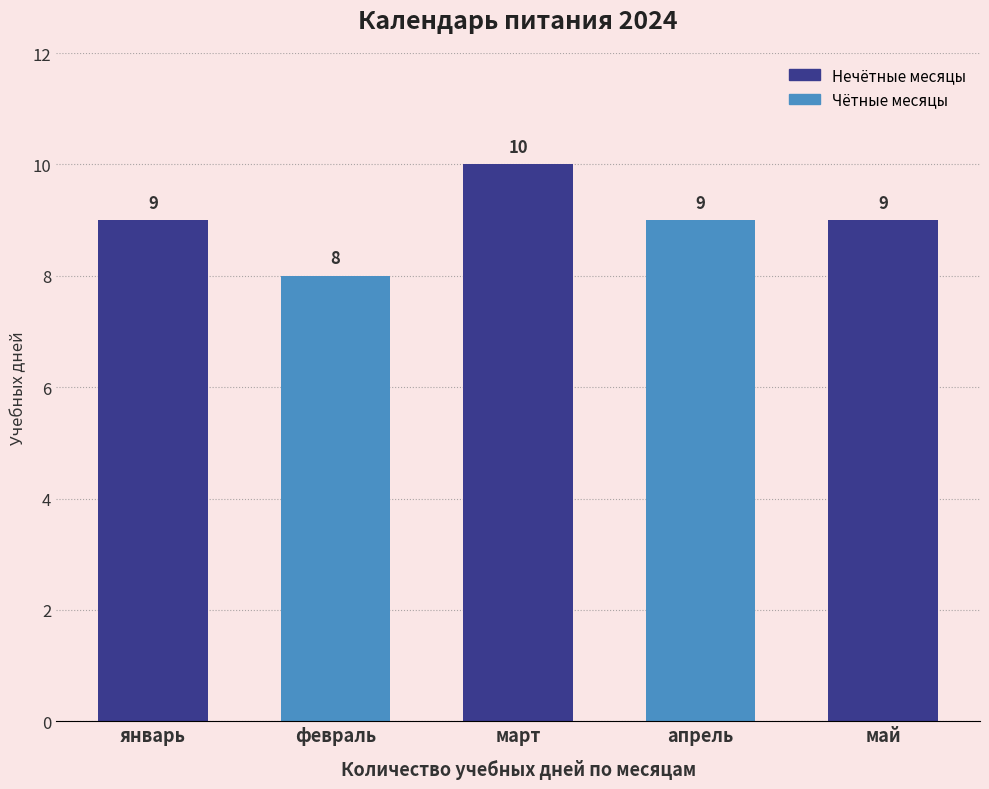

How many distinct data groups are displayed?

1